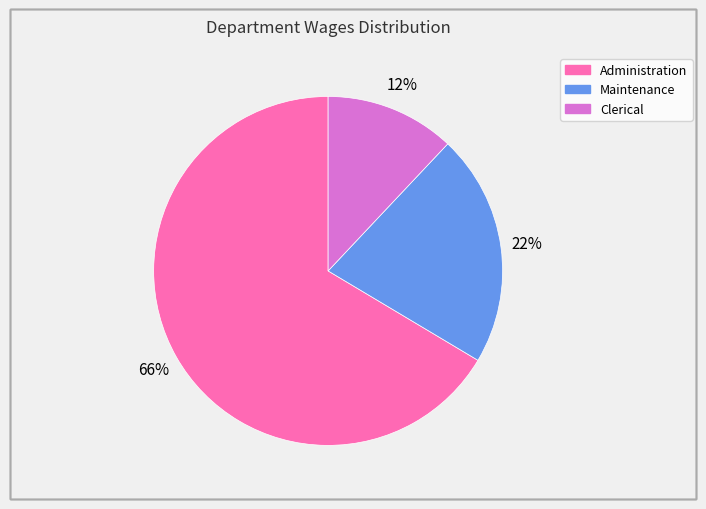

Rank the categories by value from highest to lowest.

Administration, Maintenance, Clerical